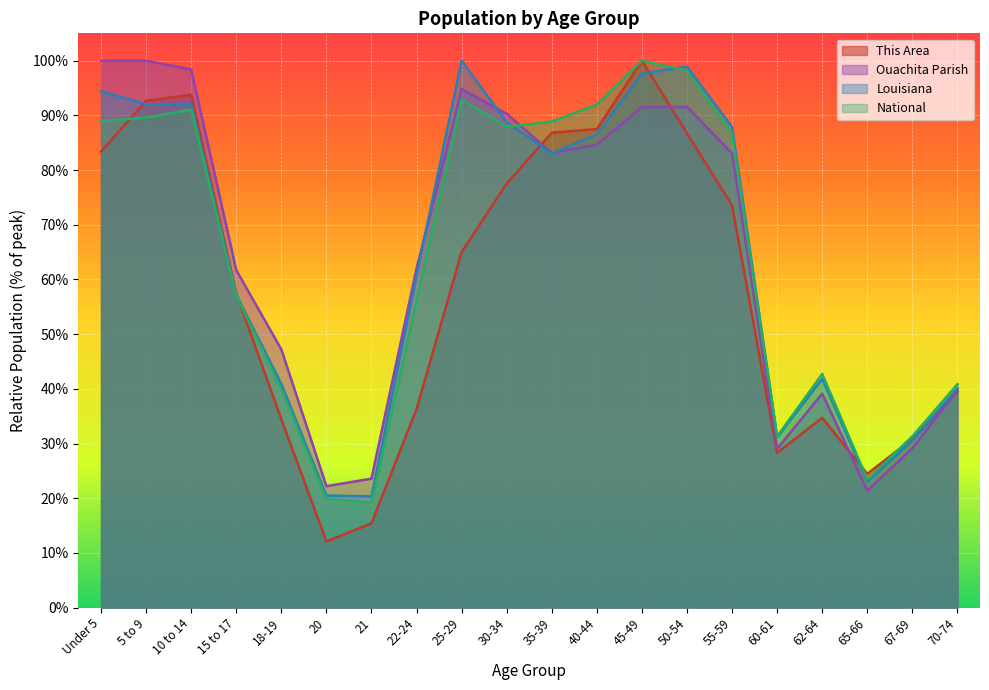

What is the highest value of the This Area series?

1.0